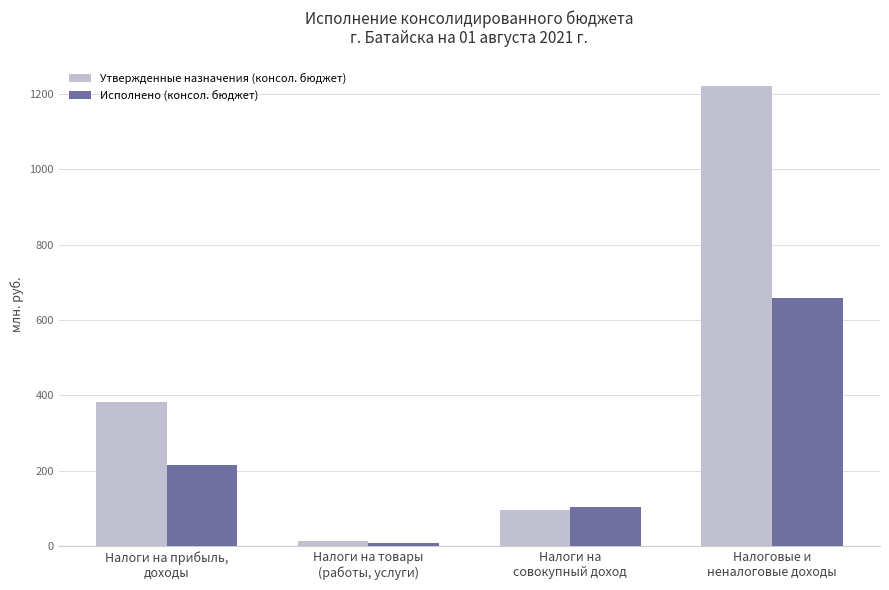

Rank the series by their maximum value, from highest to lowest.

Утвержденные назначения (консол. бюджет), Исполнено (консол. бюджет)